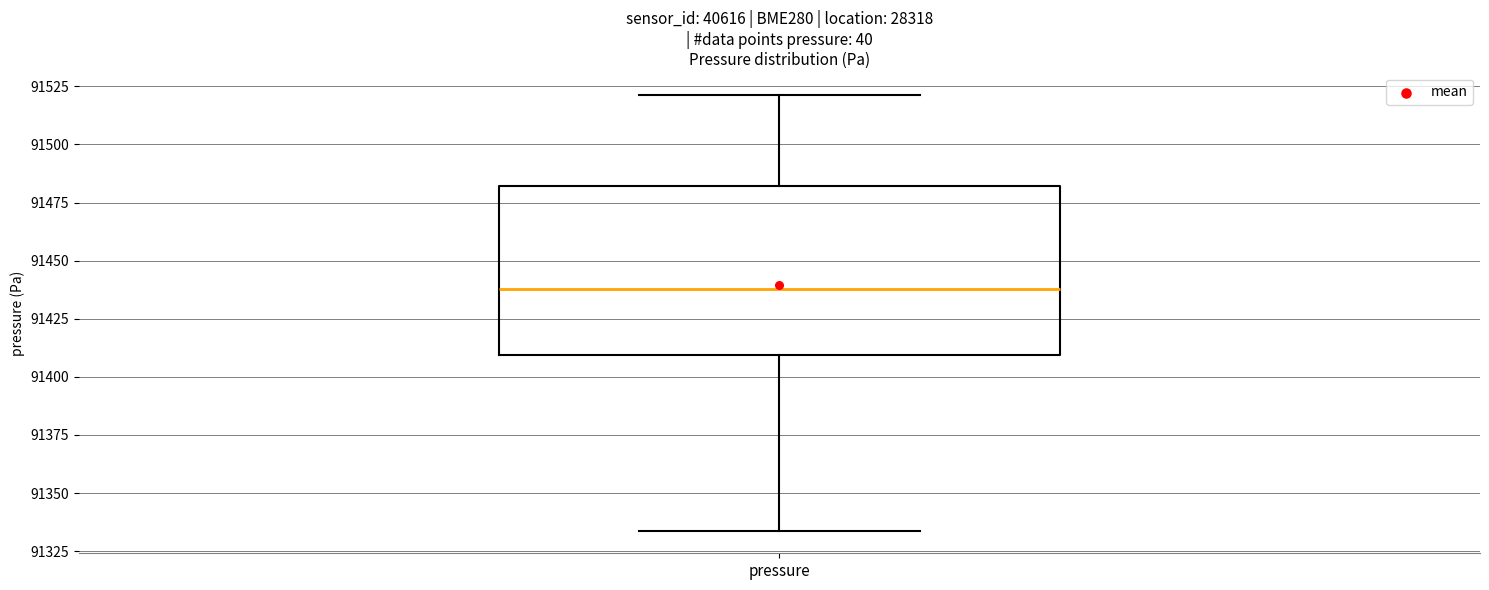

Where does the upper whisker of the box for pressure end on the y-axis? The values are not printed on the chart, so give them approximately, as read against the axis.

91520